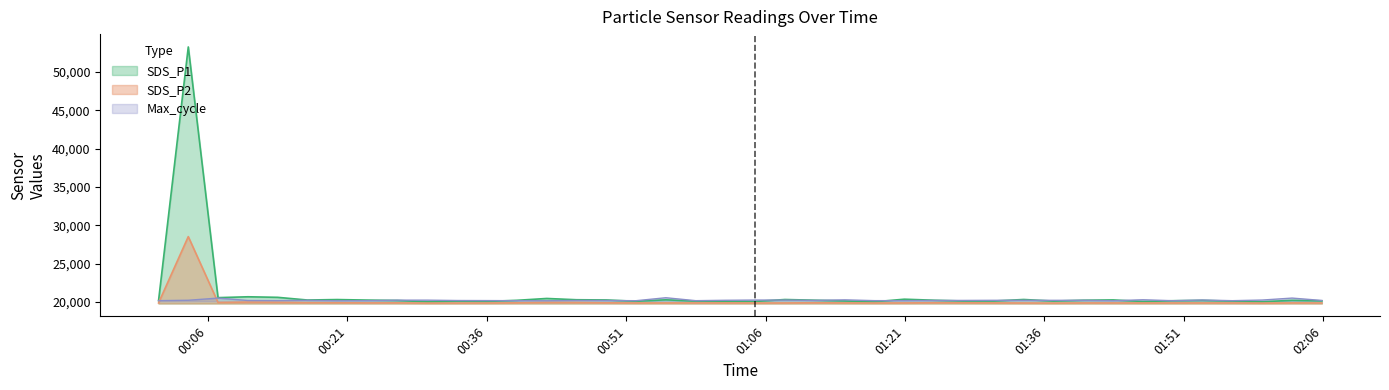

Read the SDS_P2 value at 2023/12/26 01:40:12.

19877.4